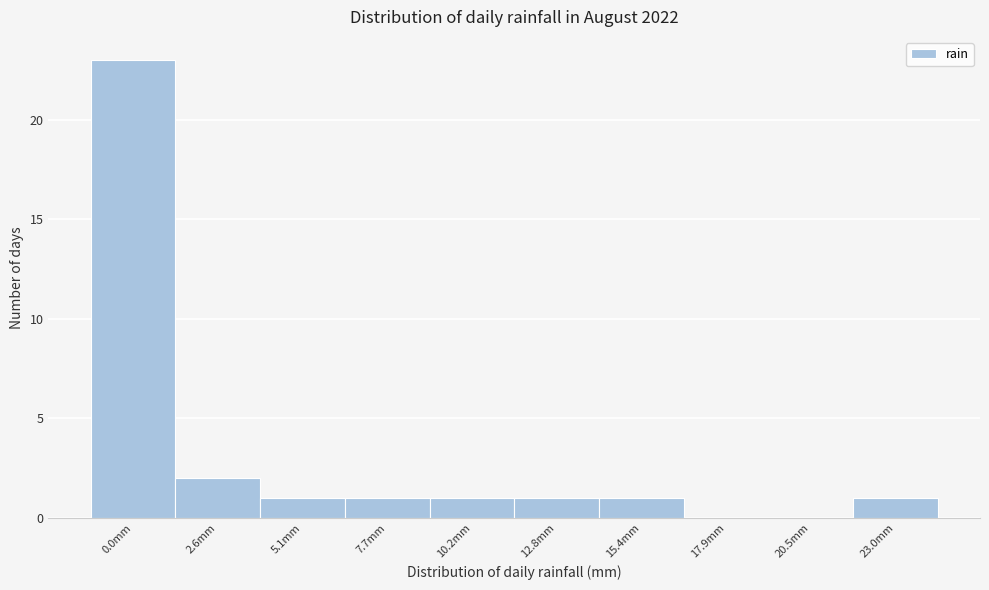

Reading left to right, extract all data points from this chart.

0.0mm=23	2.6mm=2	5.1mm=1	7.7mm=1	10.2mm=1	12.8mm=1	15.4mm=1	17.9mm=0	20.5mm=0	23.0mm=1